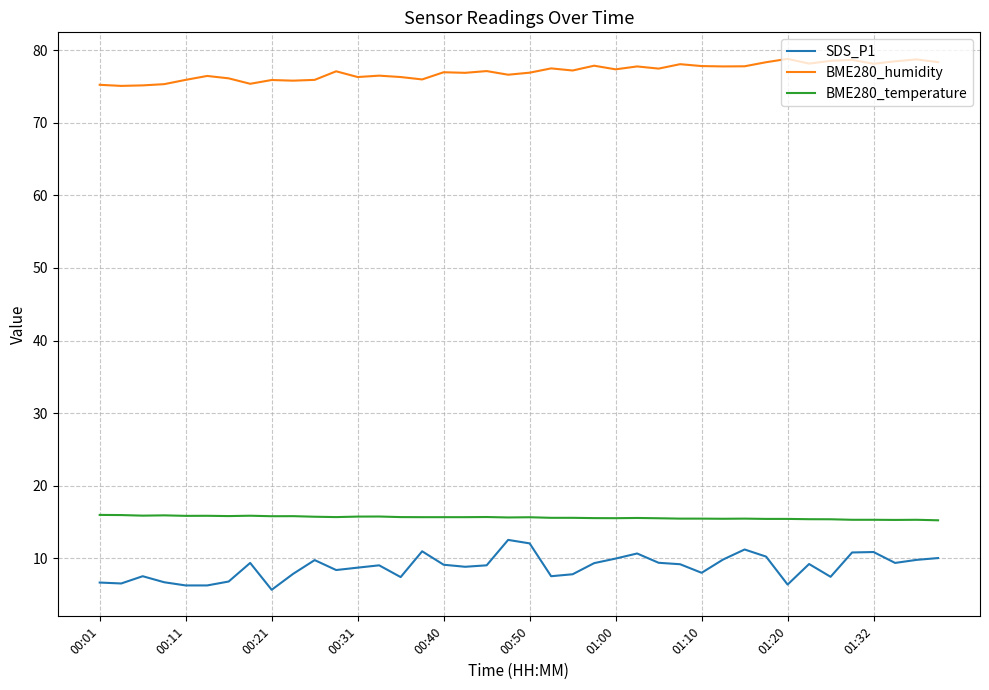

Is this an area chart (filled region under the line)?

No